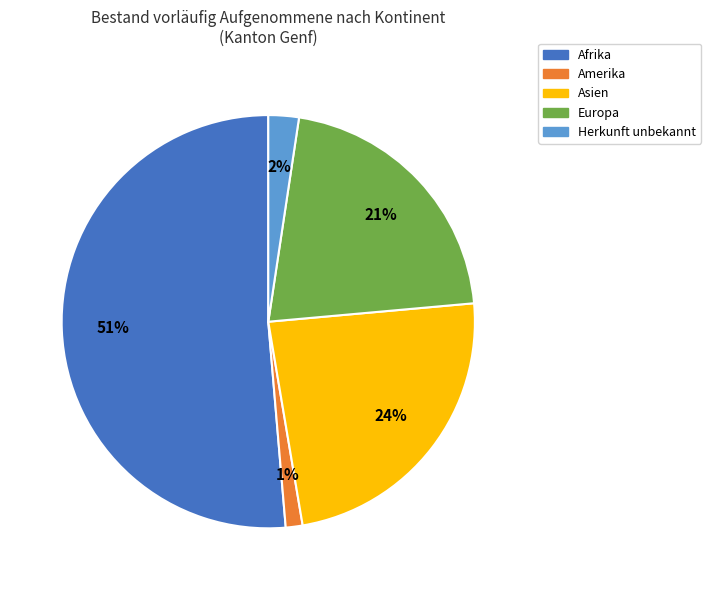

Rank the categories by value from highest to lowest.

Afrika, Asien, Europa, Herkunft unbekannt, Amerika